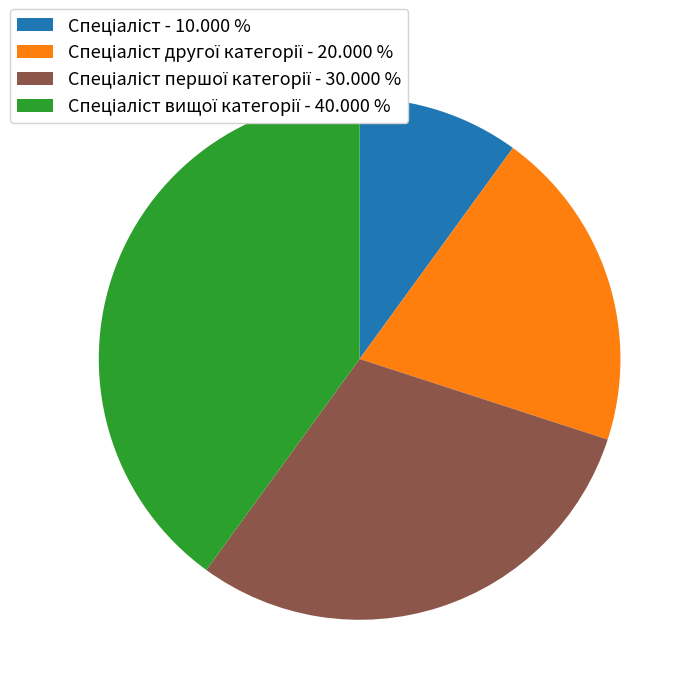

Is there a majority slice in this chart?

No